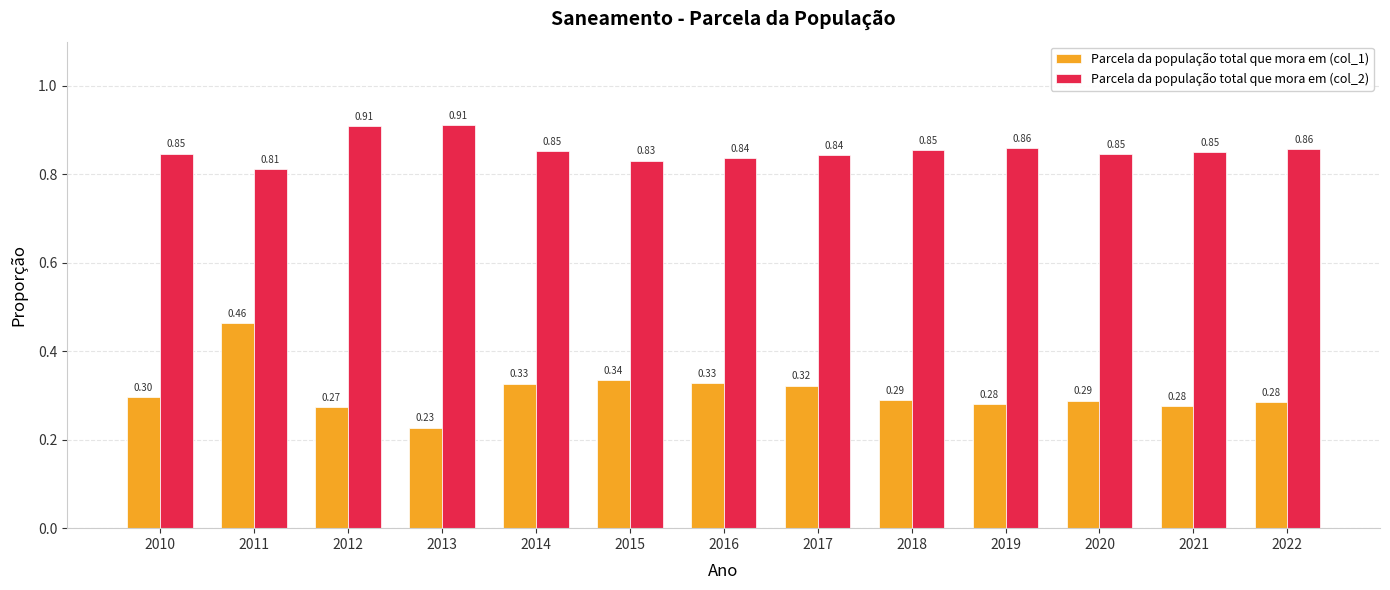

Rank the series by their maximum value, from highest to lowest.

Parcela da população total que mora em (col_2), Parcela da população total que mora em (col_1)